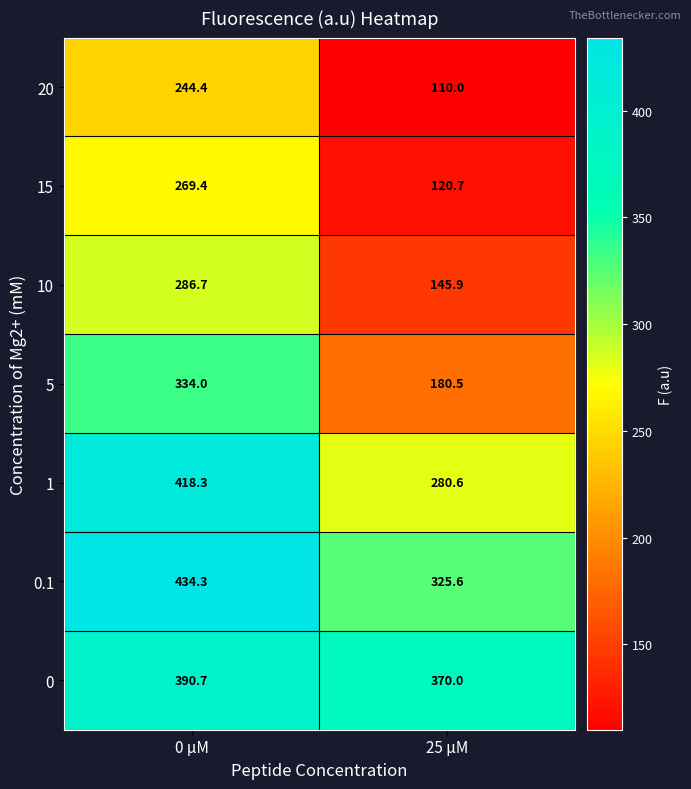

What is the difference between the highest and lowest values at 25 µM?

260.0